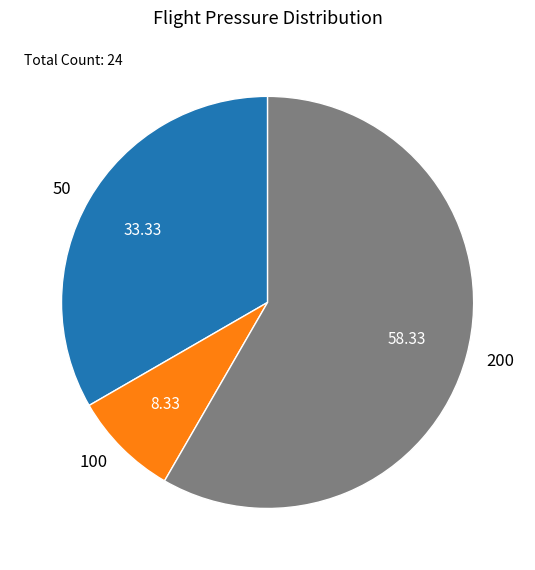

How many slices are in this pie chart?

3